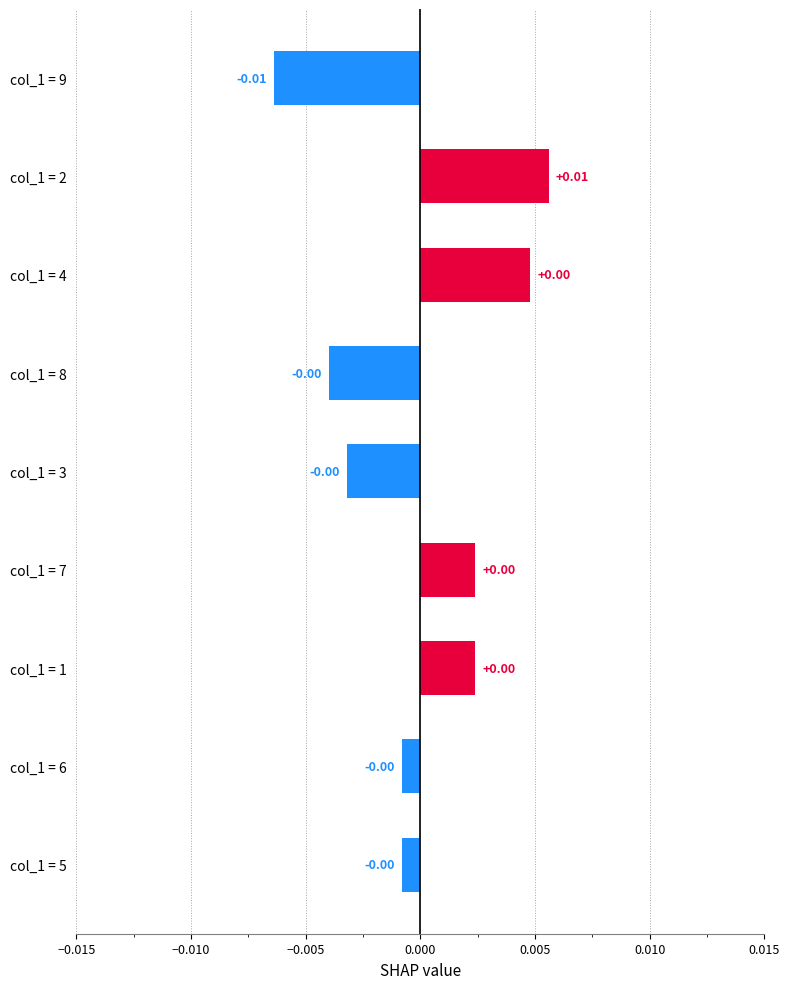

Which has a higher value, col_1 = 2 or col_1 = 5?

col_1 = 2